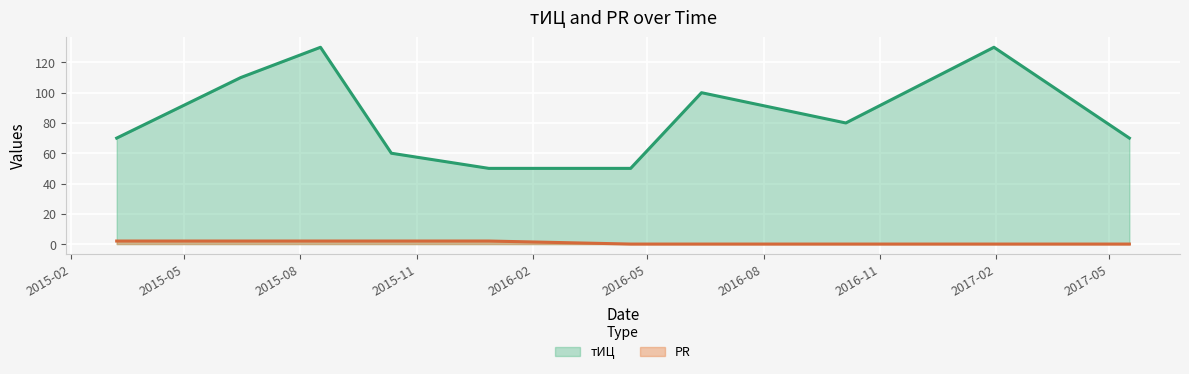

True or false: PR has more than 1 points higher than both neighbors.

False